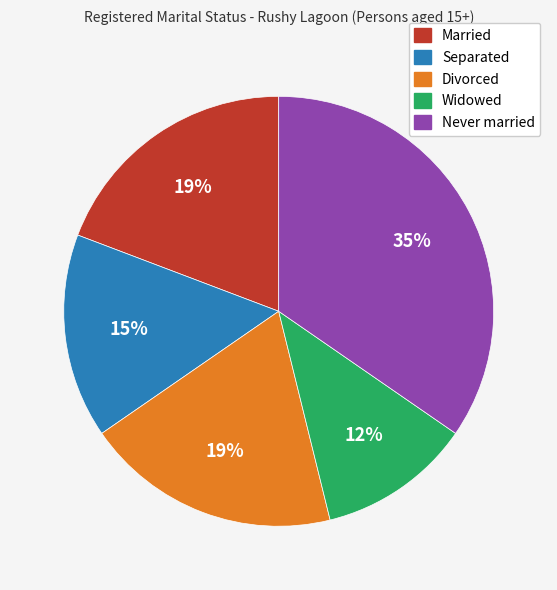

To the nearest percent, what is the difference between the largest and smallest slice percentages?

23%